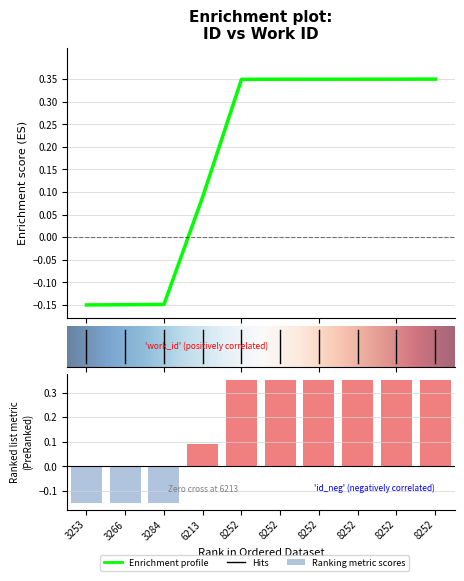

Which category has the highest value across all series?

8252